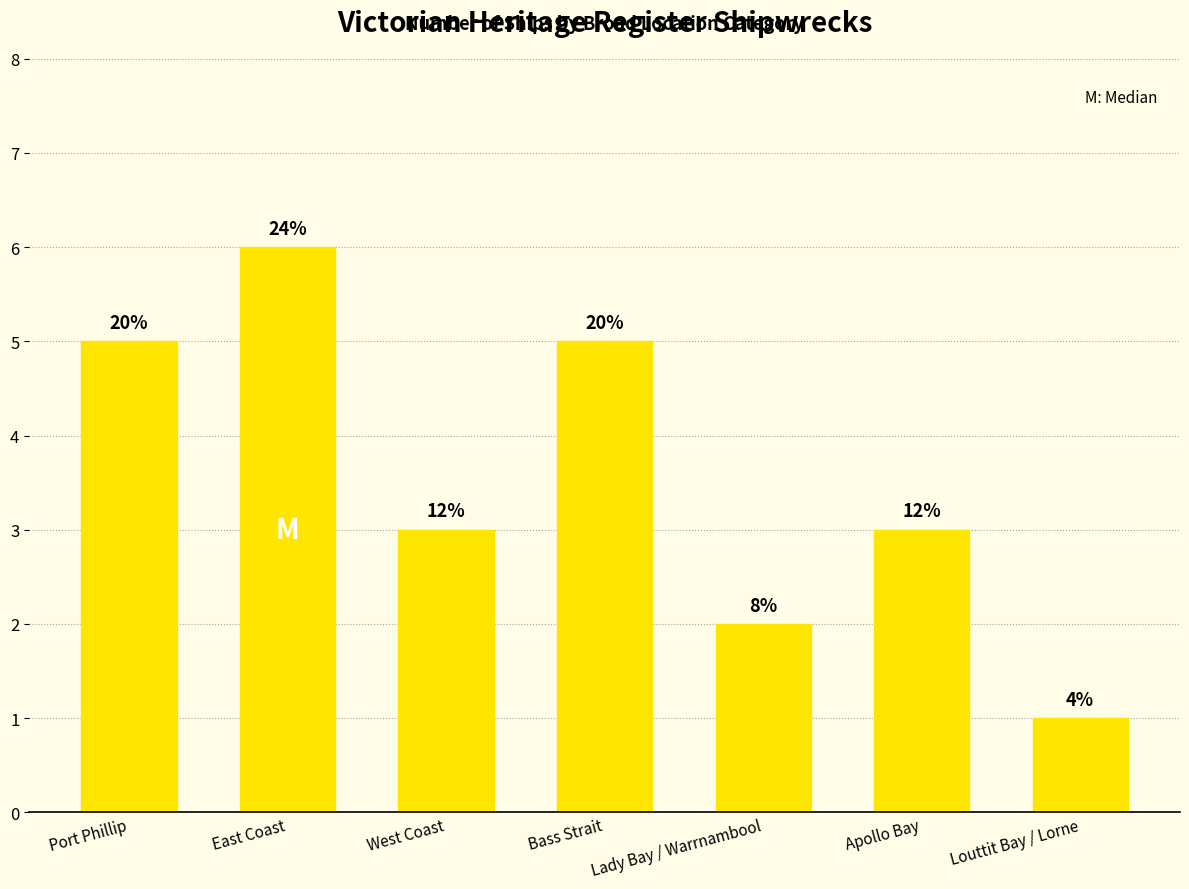

What is the difference between the maximum and second lowest values?

4